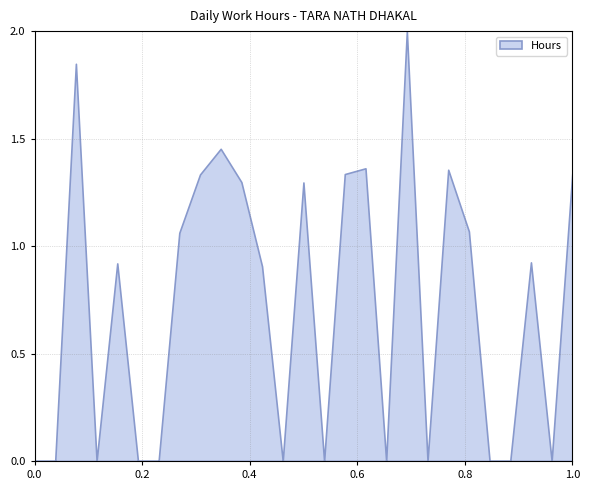

What is the difference between the maximum and minimum values?

2.0